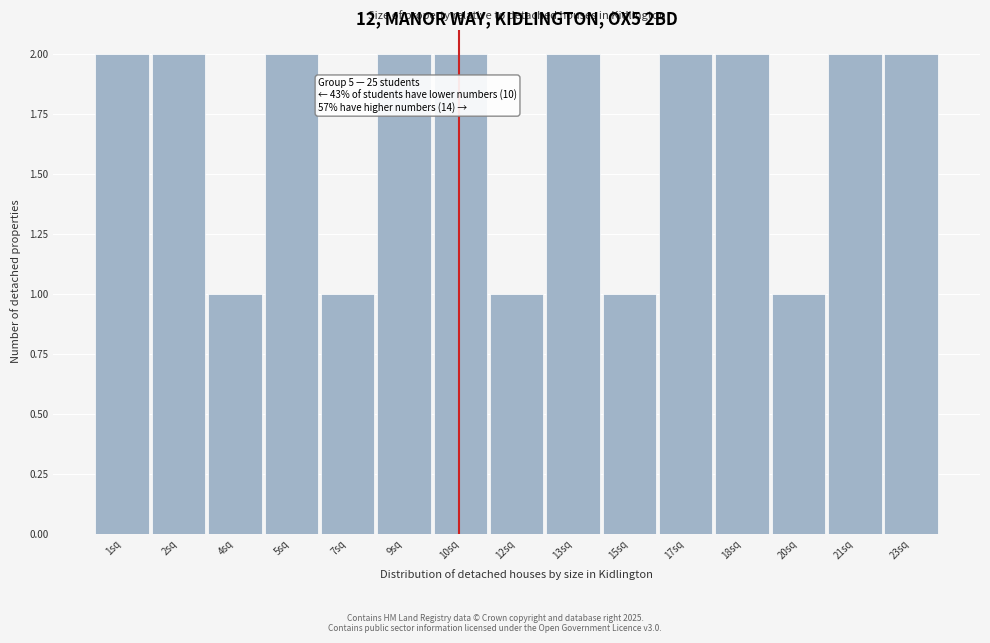

Reading left to right, list all the values displayed in this chart.

1sq=2	2sq=2	4sq=1	5sq=2	7sq=1	9sq=2	10sq=2	12sq=1	13sq=2	15sq=1	17sq=2	18sq=2	20sq=1	21sq=2	23sq=2